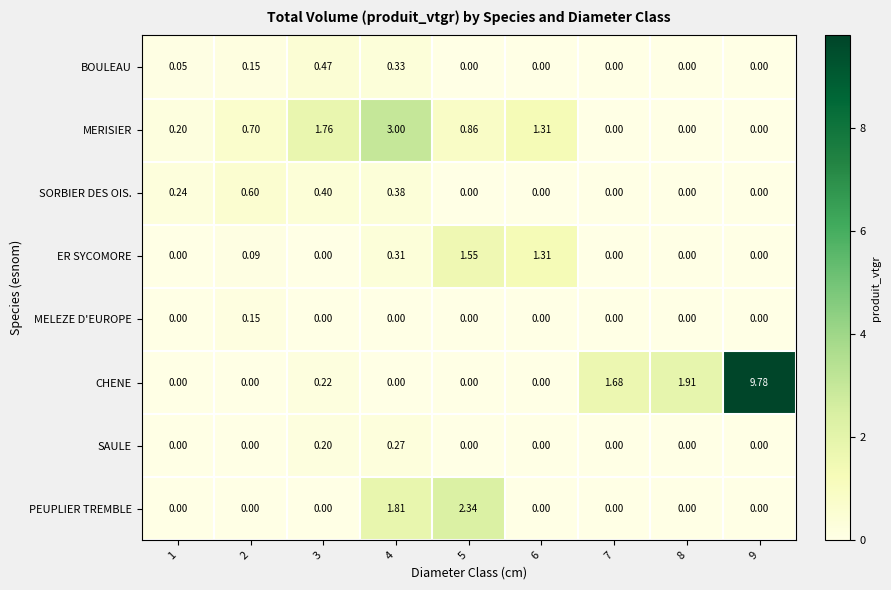

Which series has the largest total across all categories?

CHENE